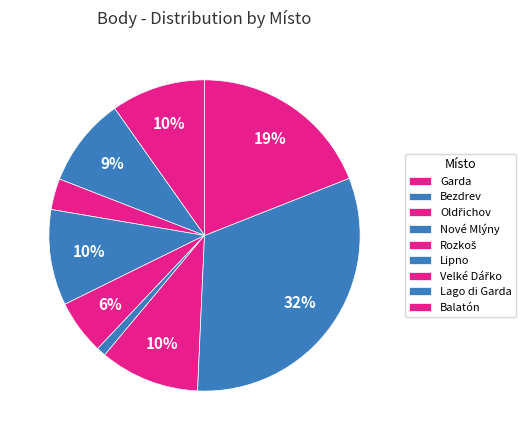

Count the number of slices in the pie.

9